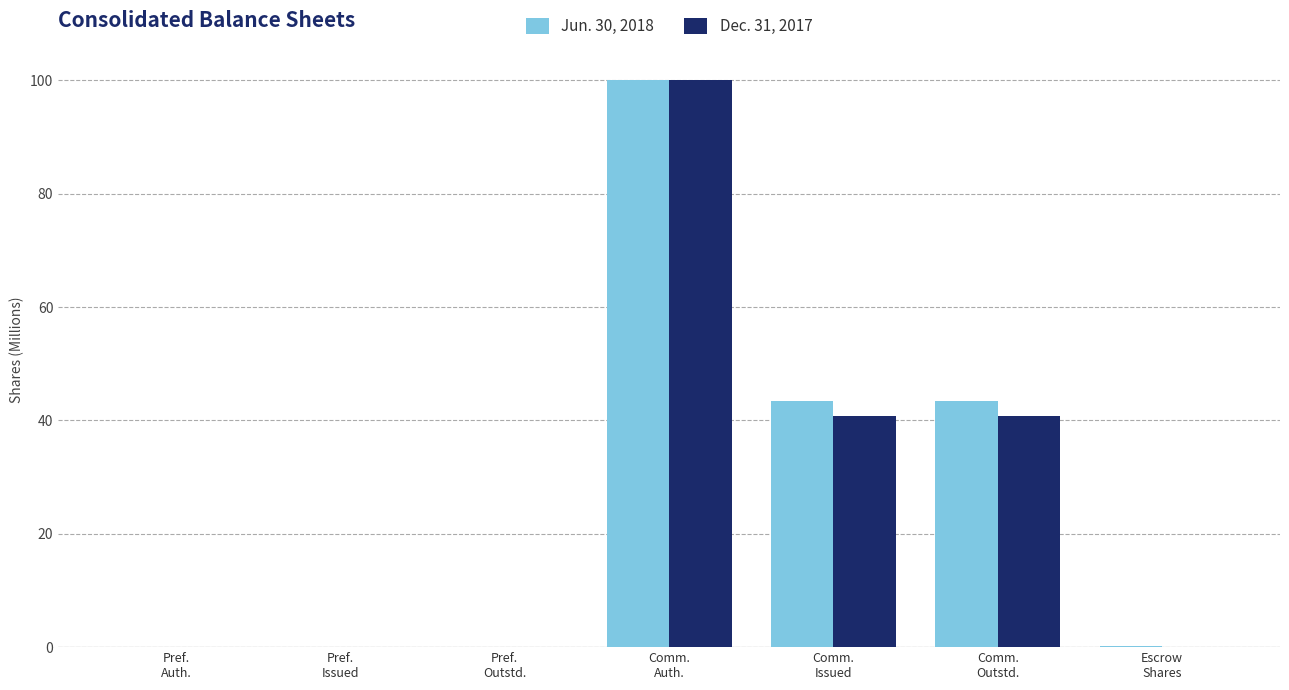

How many groups of bars are there?

7